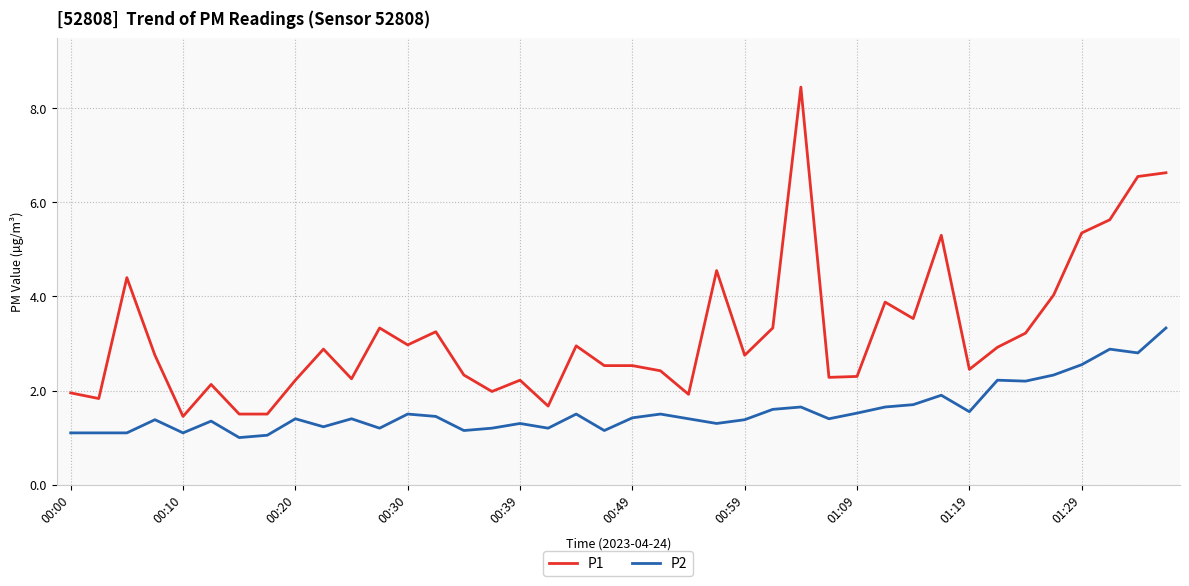

True or false: P2 and P1 intersect in this chart.

False